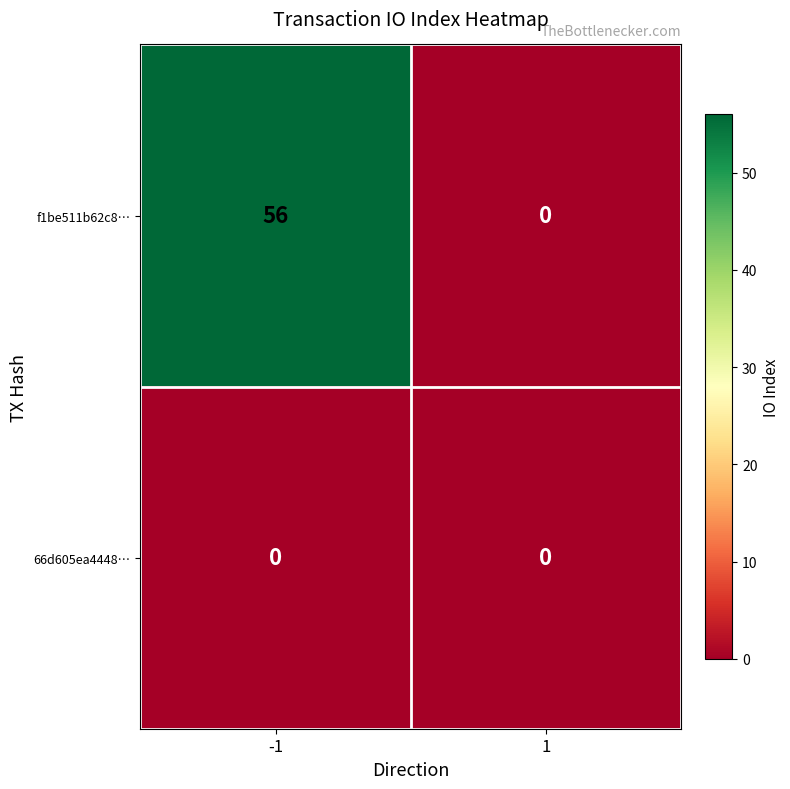

Reading right to left, list all the values displayed in this chart.

f1be511b62c8…: 0	56
66d605ea4448…: 0	0